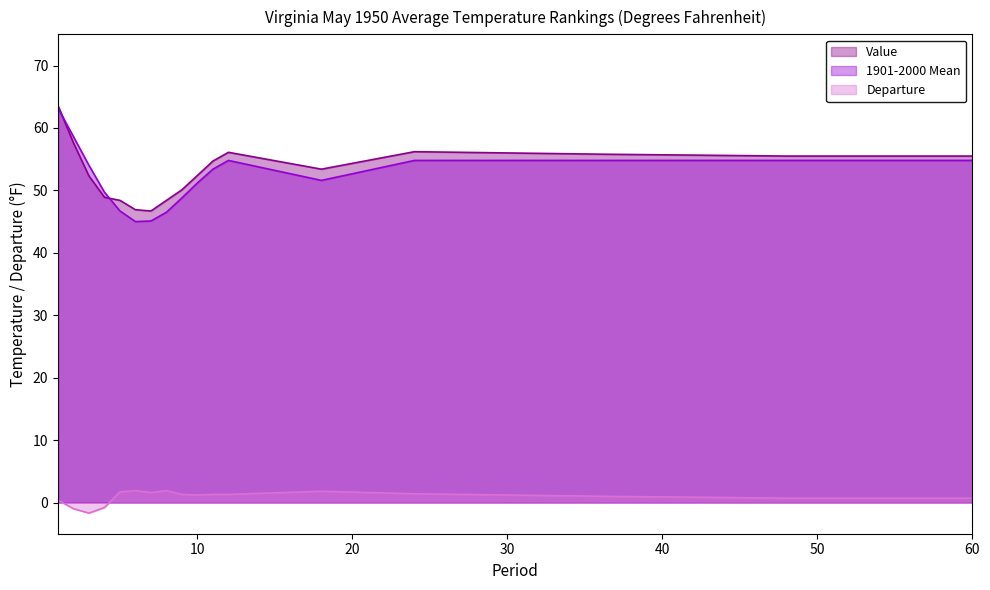

Reading left to right, extract all data points from this chart.

Value: 63.6	57.6	52.3	48.9	48.4	46.9	46.7	48.4	50.1	52.4	54.7	56.1	53.4	56.2	55.8	55.5	55.5
1901-2000 Mean: 63.2	58.6	54.0	49.7	46.7	45.0	45.1	46.5	48.8	51.2	53.4	54.8	51.6	54.8	54.8	54.8	54.8
Departure: 0.4	-1.0	-1.7	-0.8	1.7	1.9	1.6	1.9	1.3	1.2	1.3	1.3	1.8	1.4	1.0	0.7	0.7